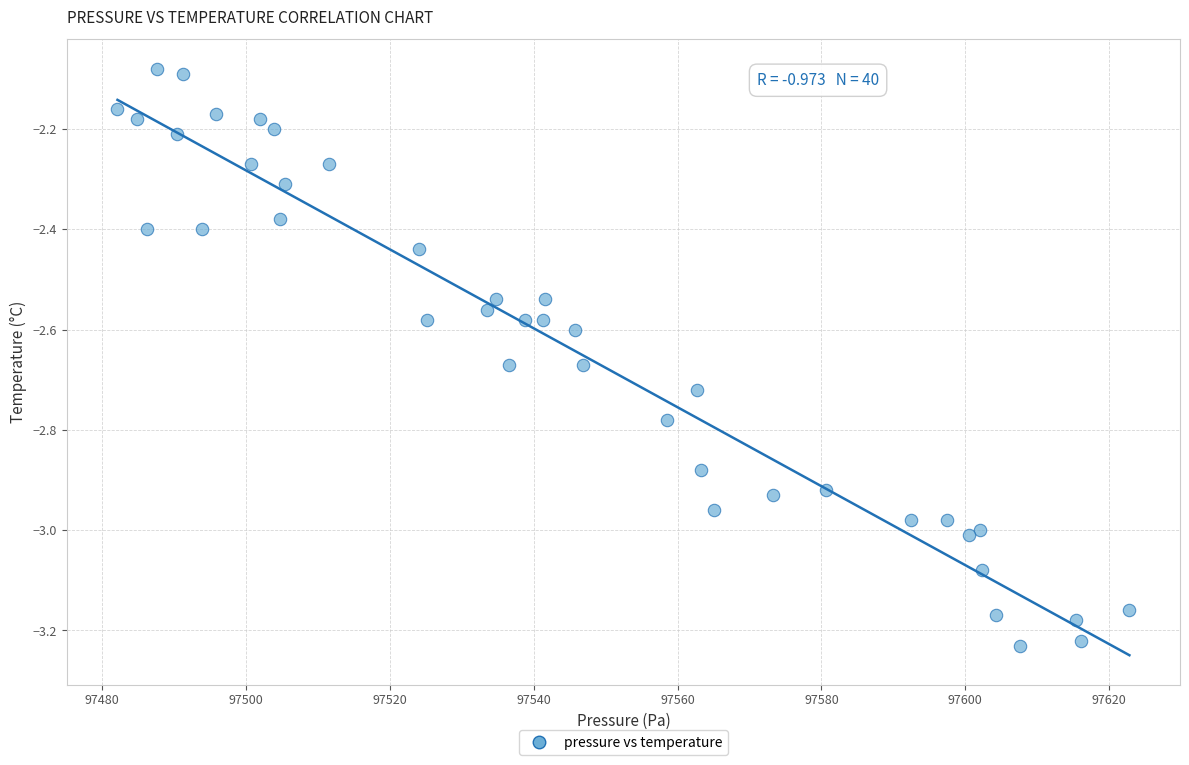

What is the range of X values (max minus min)?

140.7